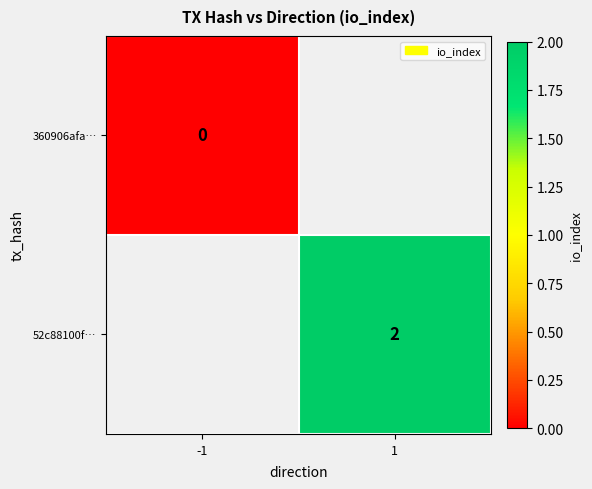

True or false: 52c88100f… has a value of 2 at 1.

True